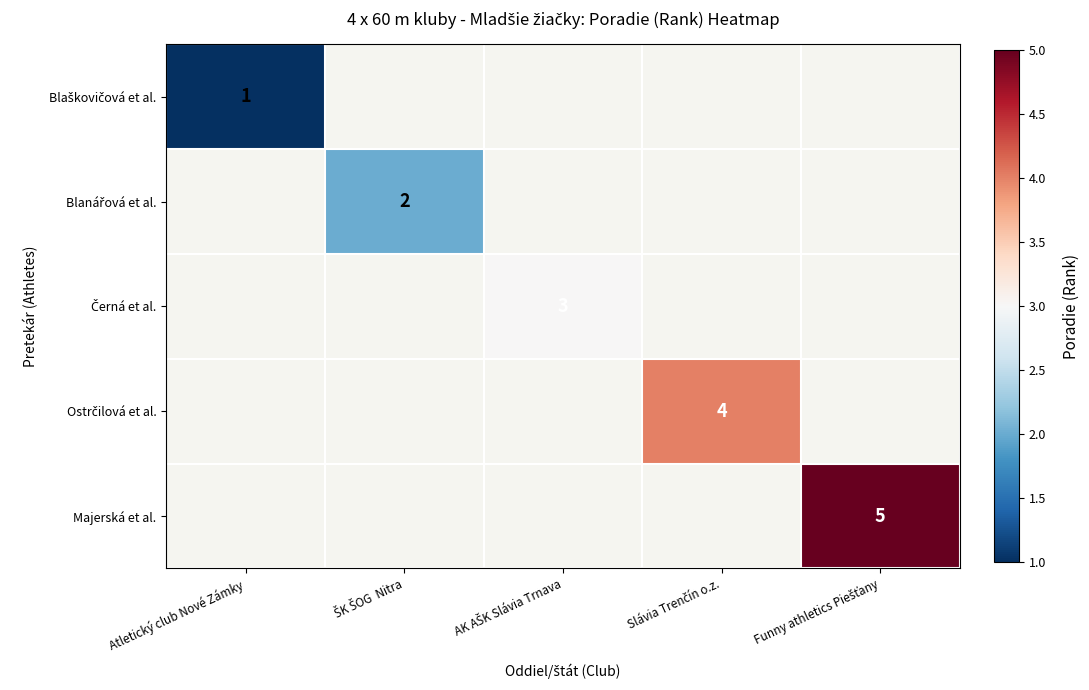

How many categories are shown in the chart?

5